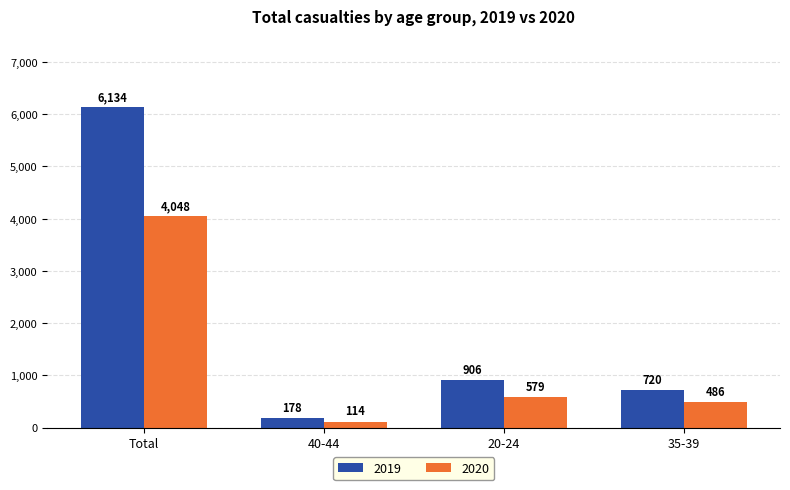

How many bars are there in total?

8